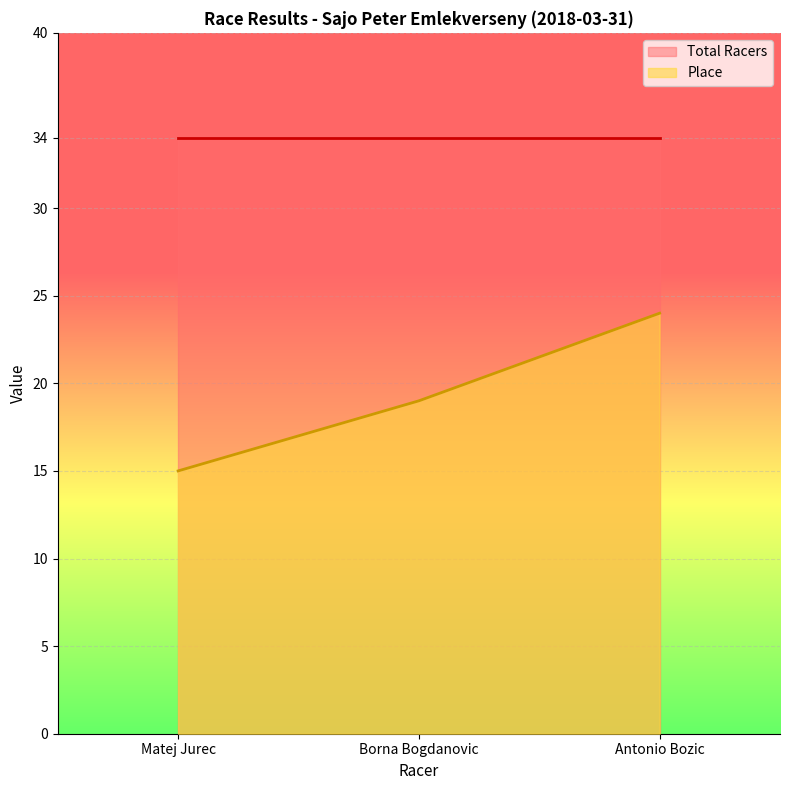

How many values are between 15 and 24?

3